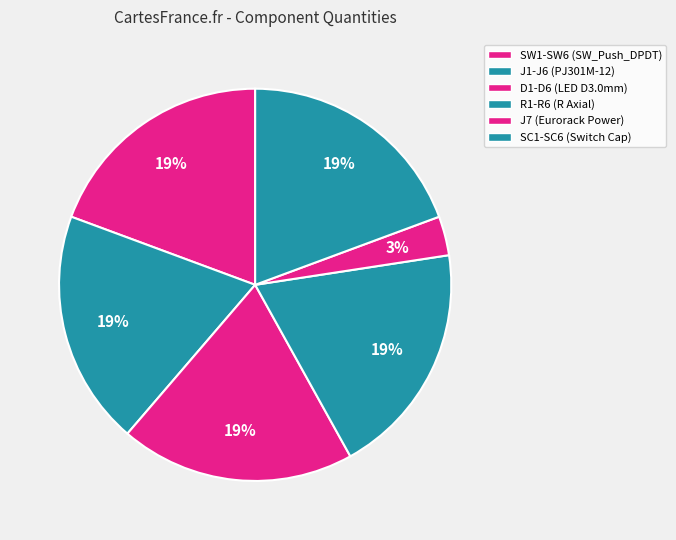

Which has a higher value, D1-D6 (LED D3.0mm) or SC1-SC6 (Switch Cap)?

D1-D6 (LED D3.0mm)